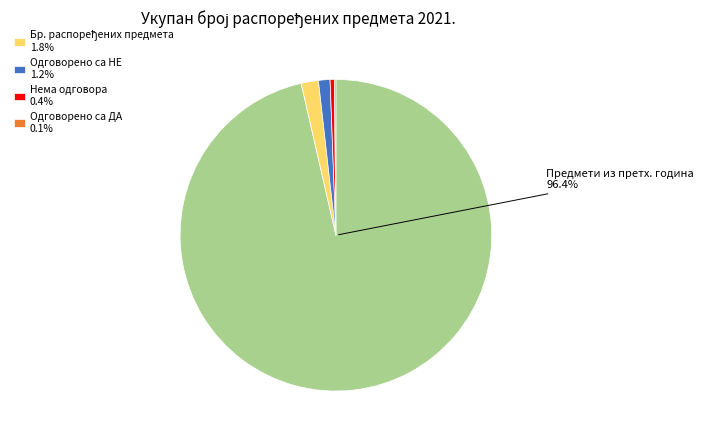

Is there any slice that represents more than half of the pie?

Yes